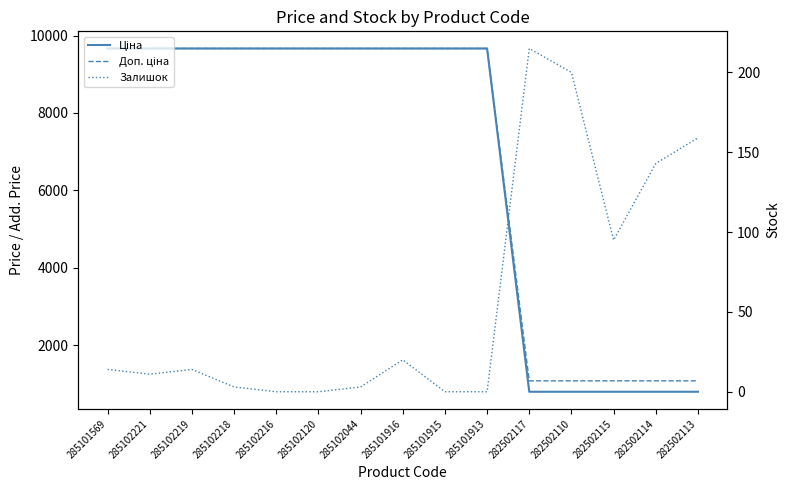

Read the Ціна value at 285101916.

9664.7